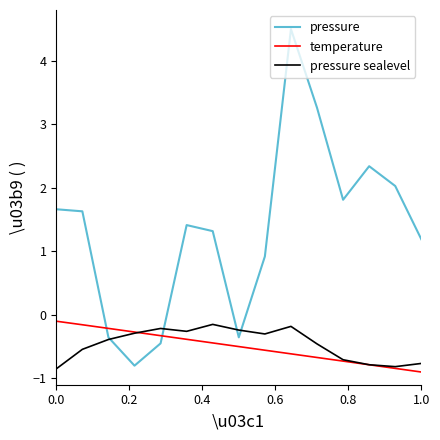

Which series has the largest total across all categories?

pressure